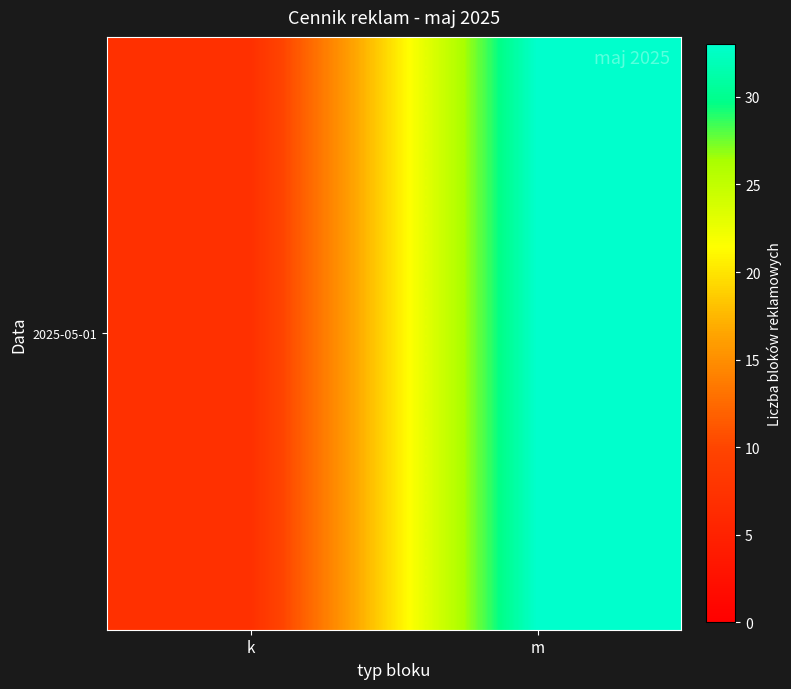

List the labels in order of value, smallest first.

k, m